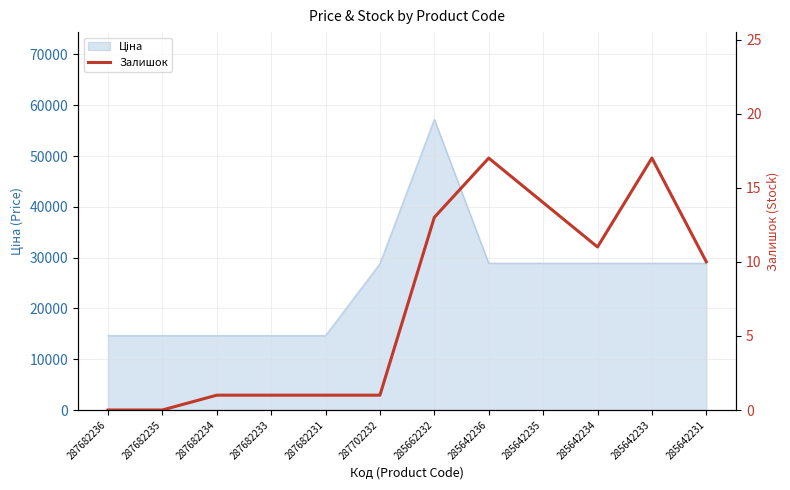

The value at 285642236 is 17. True or false?

True